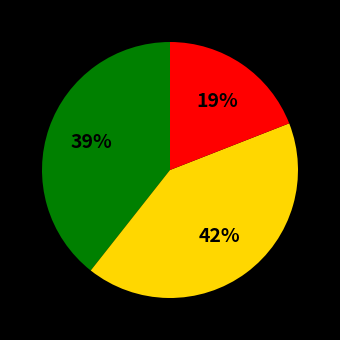

Is there a majority slice in this chart?

No